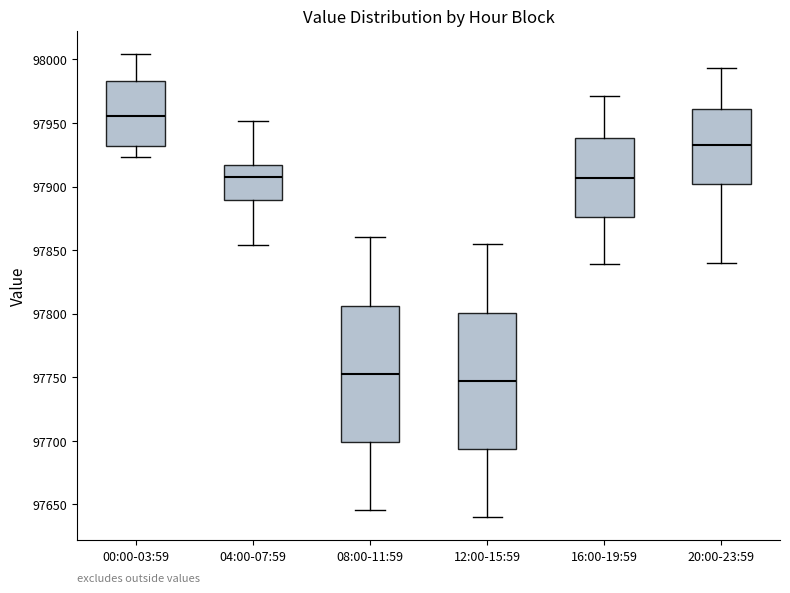

Where is the lower edge of the box for 08:00-11:59 on the y-axis? The values are not printed on the chart, so give them approximately, as read against the axis.

97700